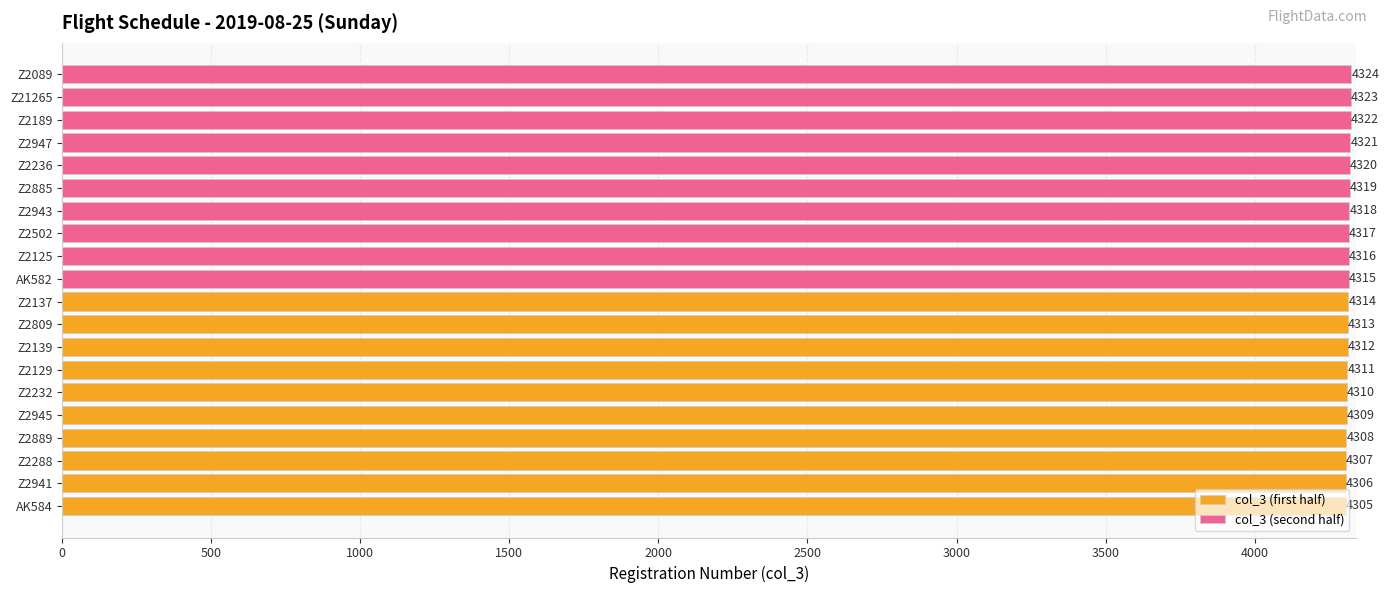

Is it true that col_3 (second half) equals 1174 at Z2236?

False